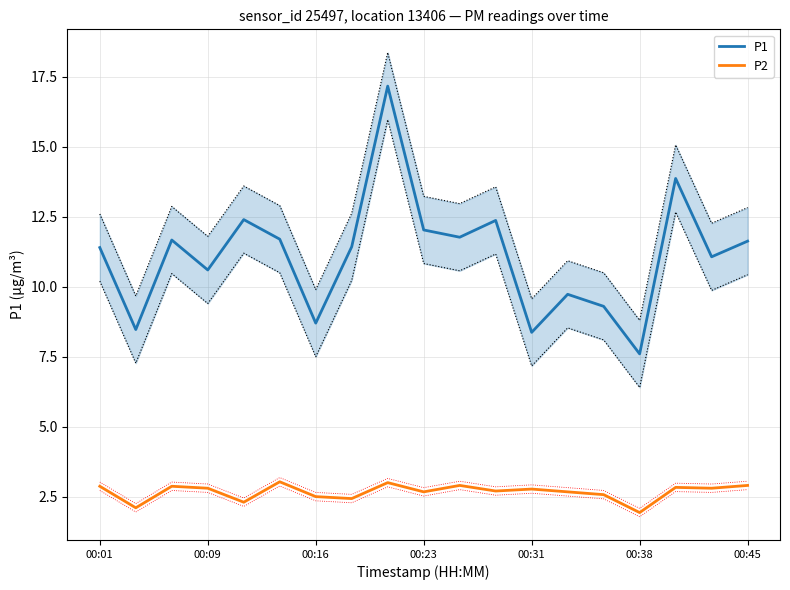

True or false: P1 and P2 intersect in this chart.

False